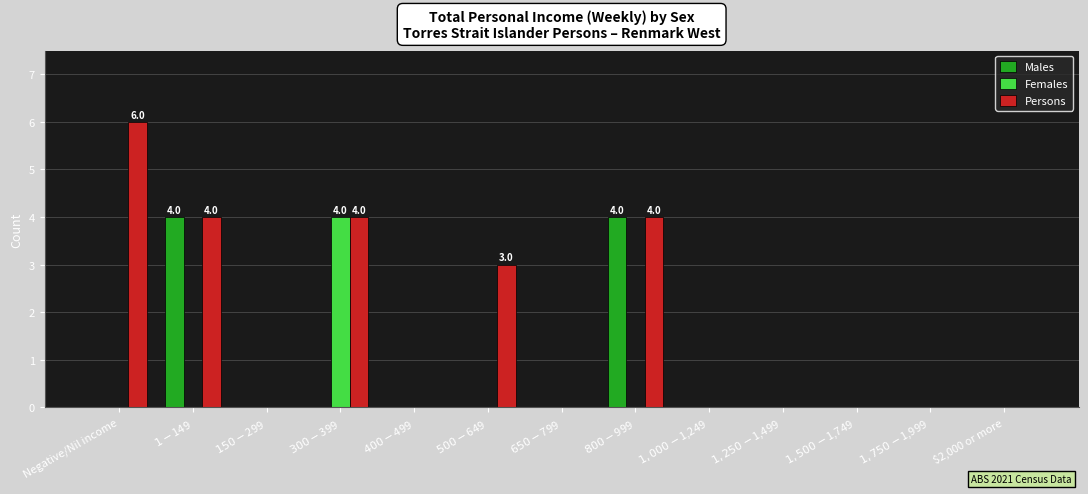

Is it true that Females equals 0 at $400-$499?

True